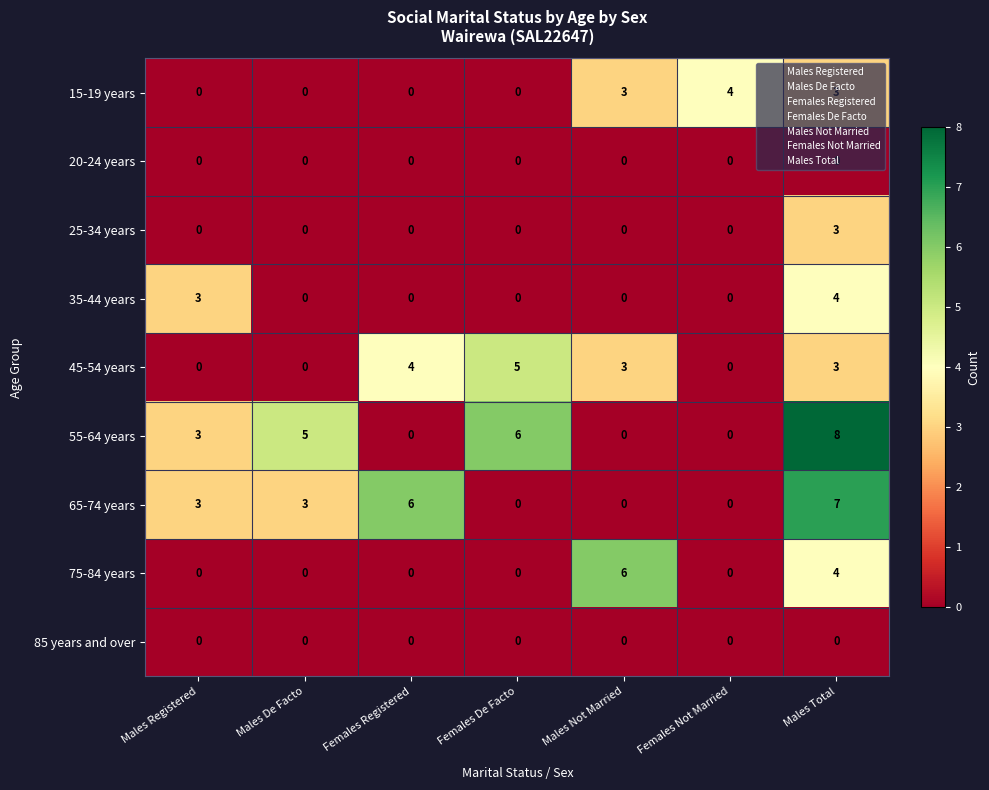

What is the difference between the 45-54 years values at Females Registered and Females Not Married?

4